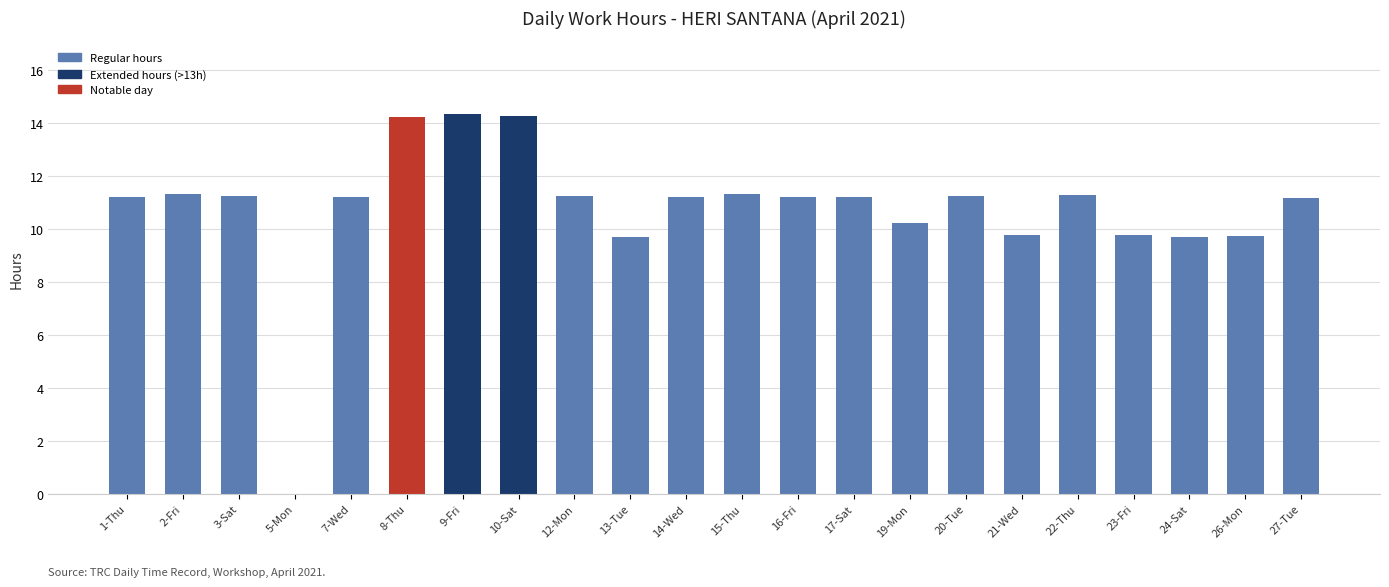

How many values exceed 11?

15